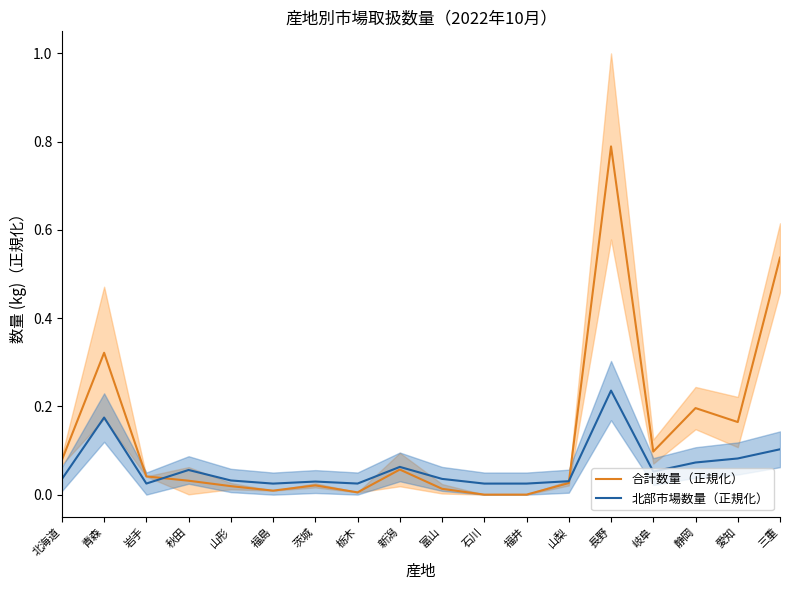

Which has a higher value, 岩手 or 北海道?

北海道